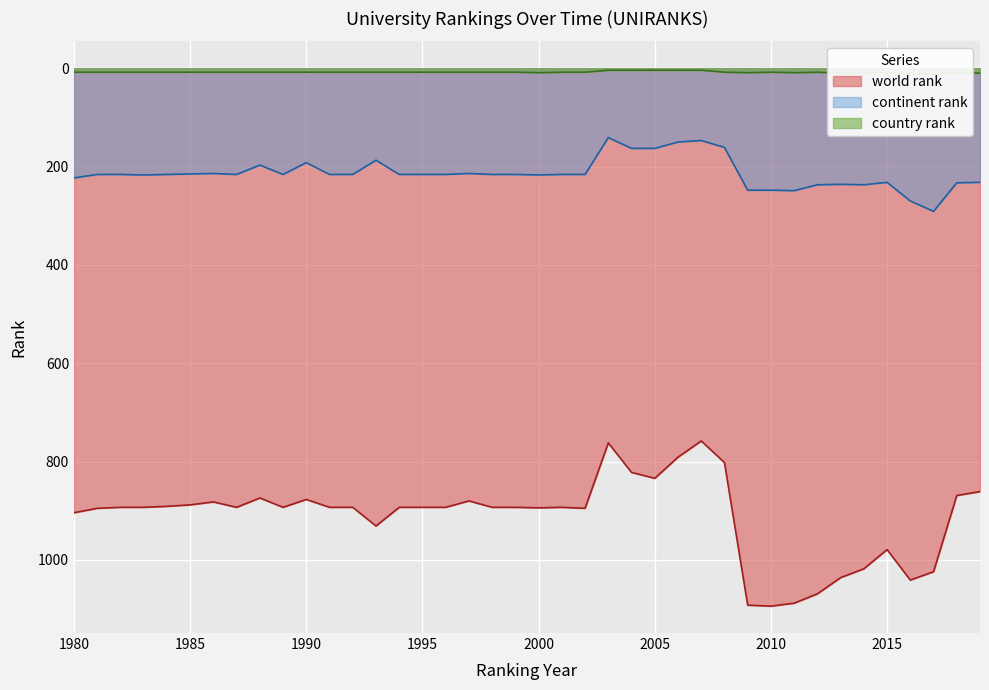

How many lines are shown in the chart?

3